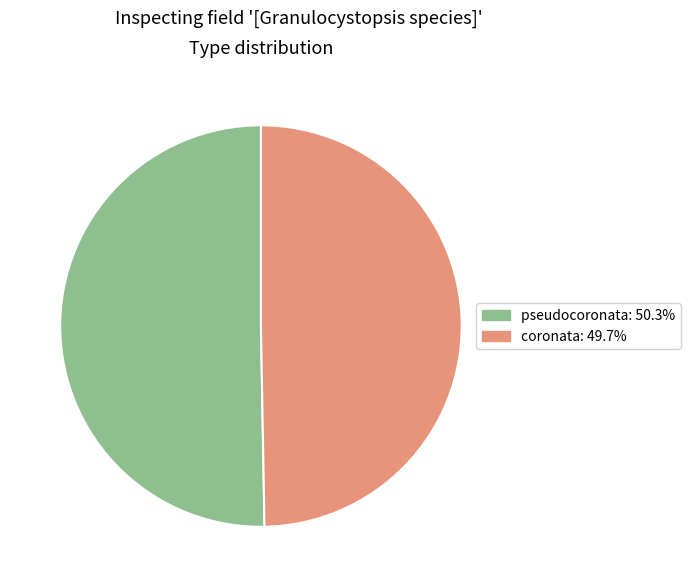

Is there any slice that represents more than half of the pie?

Yes